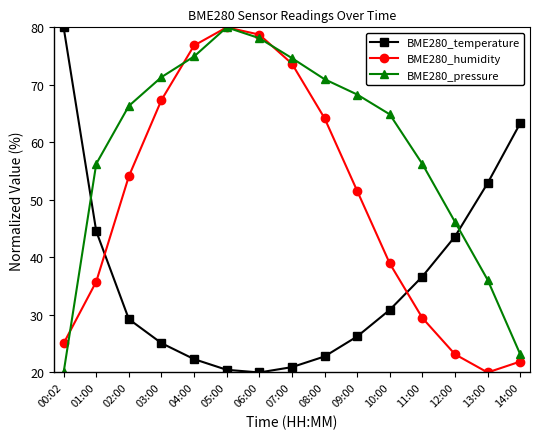

Is the value of BME280_pressure at 01:00 greater than the value of BME280_humidity at 13:00?

Yes